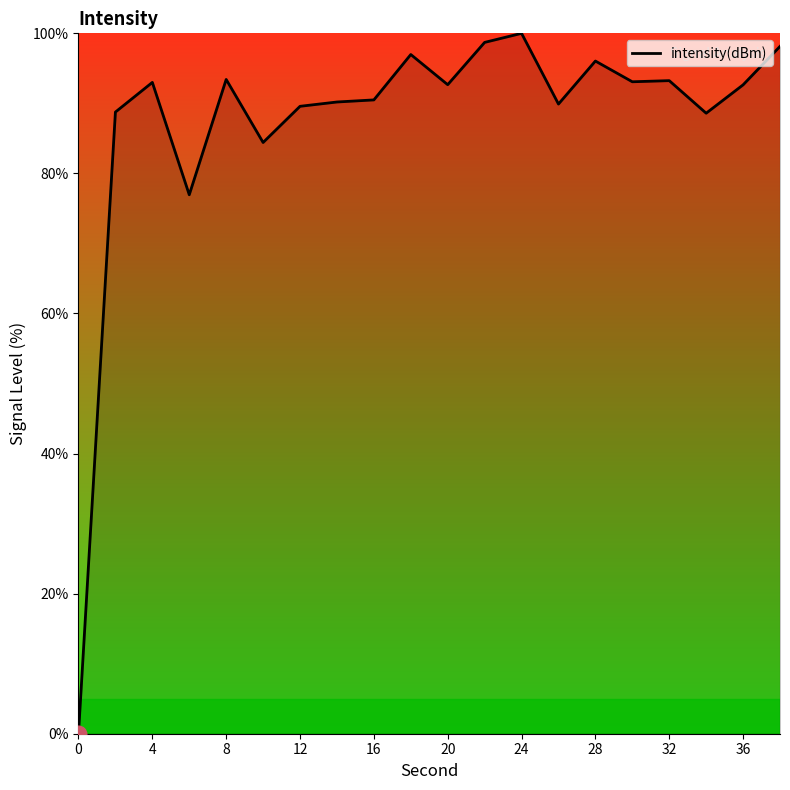

What is the difference between the maximum and minimum values?

100.0